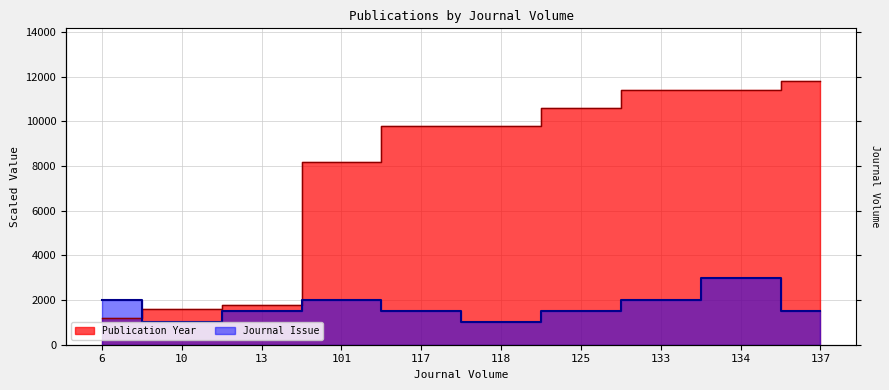

Reading left to right, extract all data points from this chart.

Publication Year: 6=1200	10=1600	13=1800	101=8200	117=9800	118=9800	125=10600	133=11400	134=11400	137=11800
Journal Issue: 6=2000	10=1000	13=1500	101=2000	117=1500	118=1000	125=1500	133=2000	134=3000	137=1500